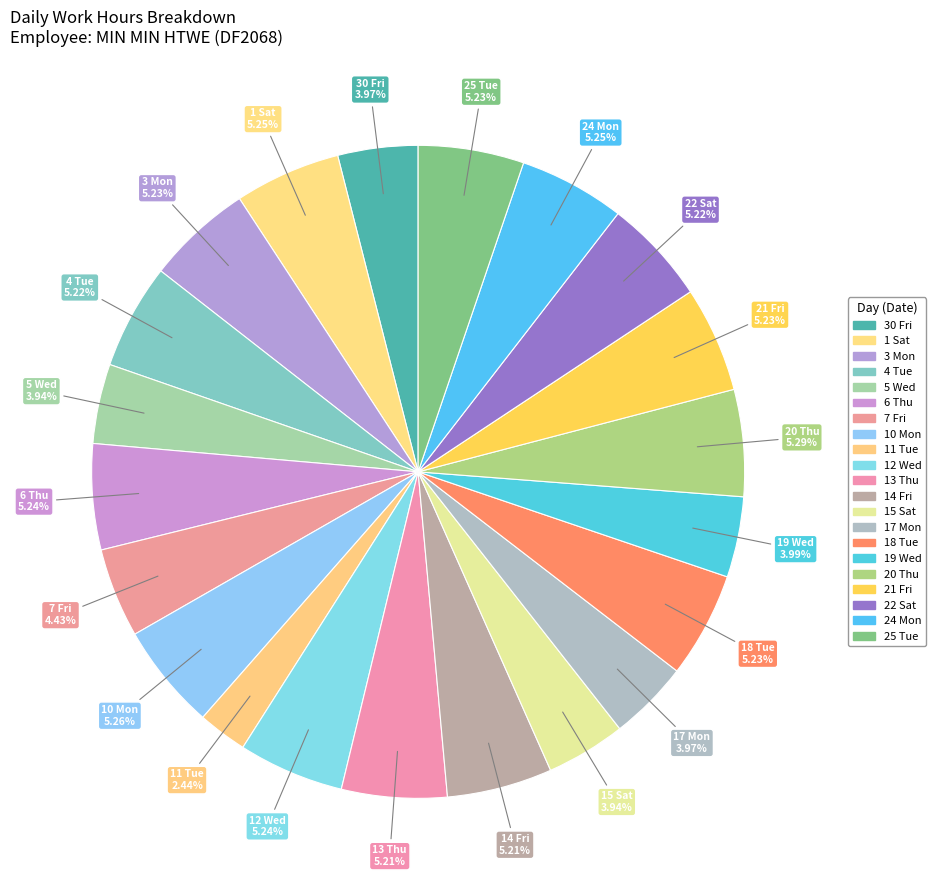

To the nearest percent, what is the average slice percentage?

5%